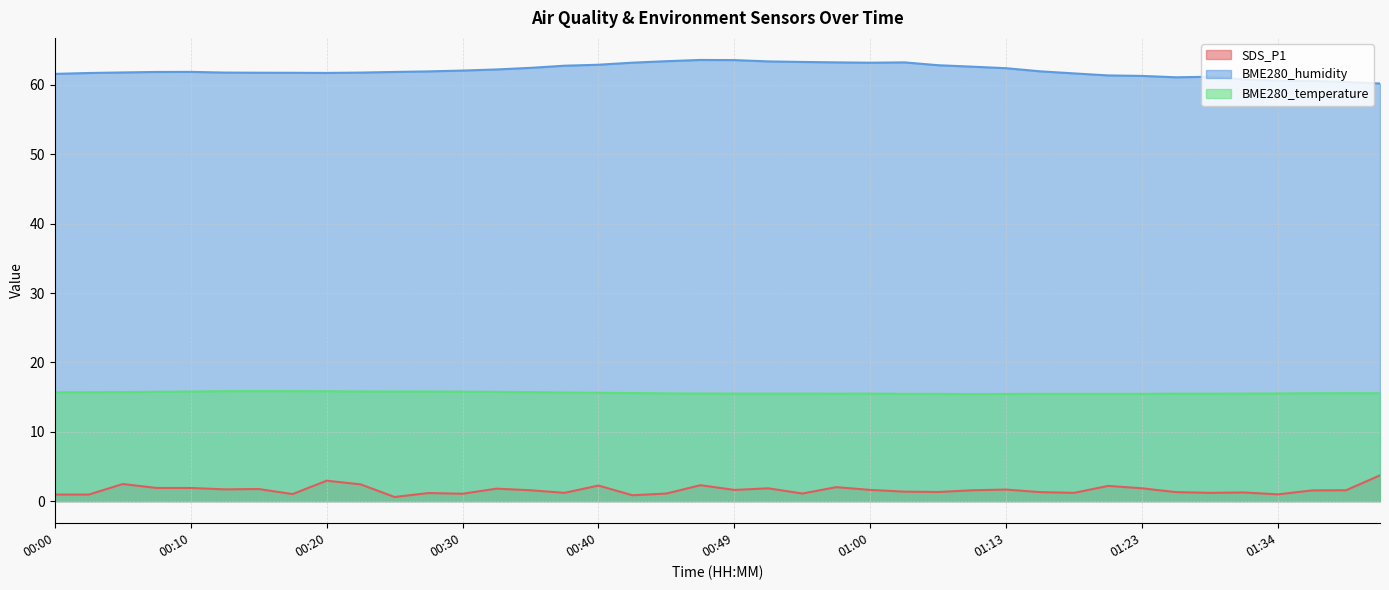

How many interior local peaks does the BME280_humidity series have?

4